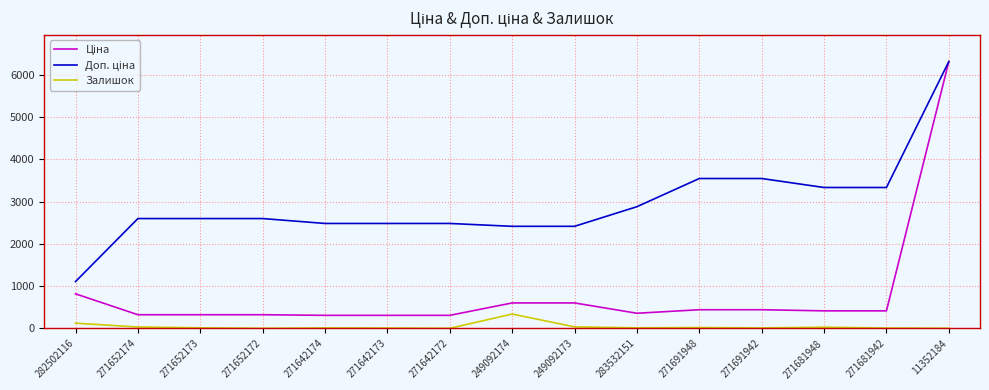

What is the maximum value shown in the chart?

6308.8